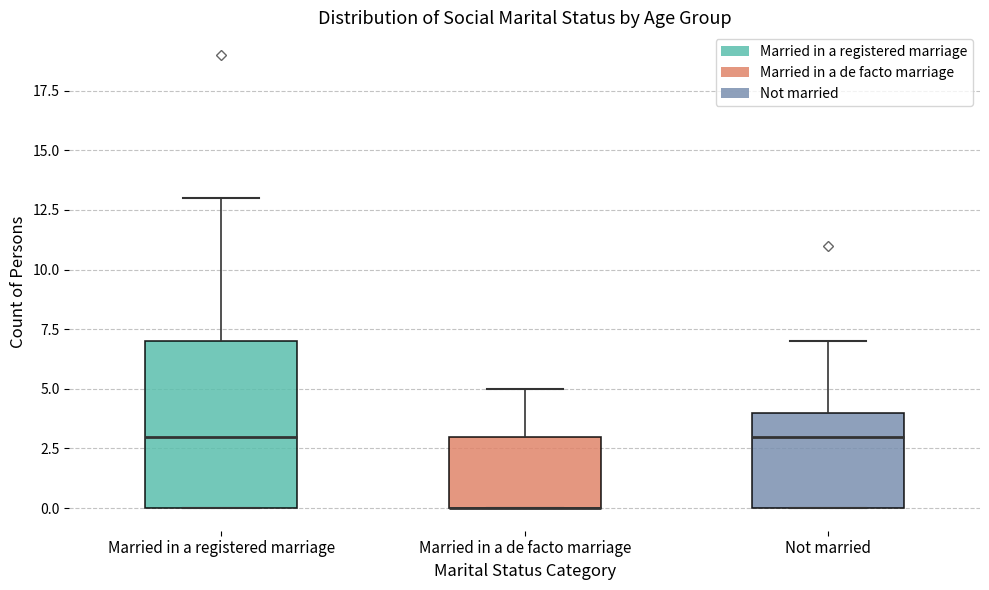

Reading left to right, read every box against the y-axis: the position of its median line, the range the box covers, and the ends of its whiskers. The values are not printed on the chart, so give them approximately, as read against the axis.

Married in a registered marriage: median 3, box 0 to 7, whiskers 0 to 13
Married in a de facto marriage: median 0 (drawn on the box's lower edge), box 0 to 3, whiskers 0 to 5
Not married: median 3, box 0 to 4, whiskers 0 to 7